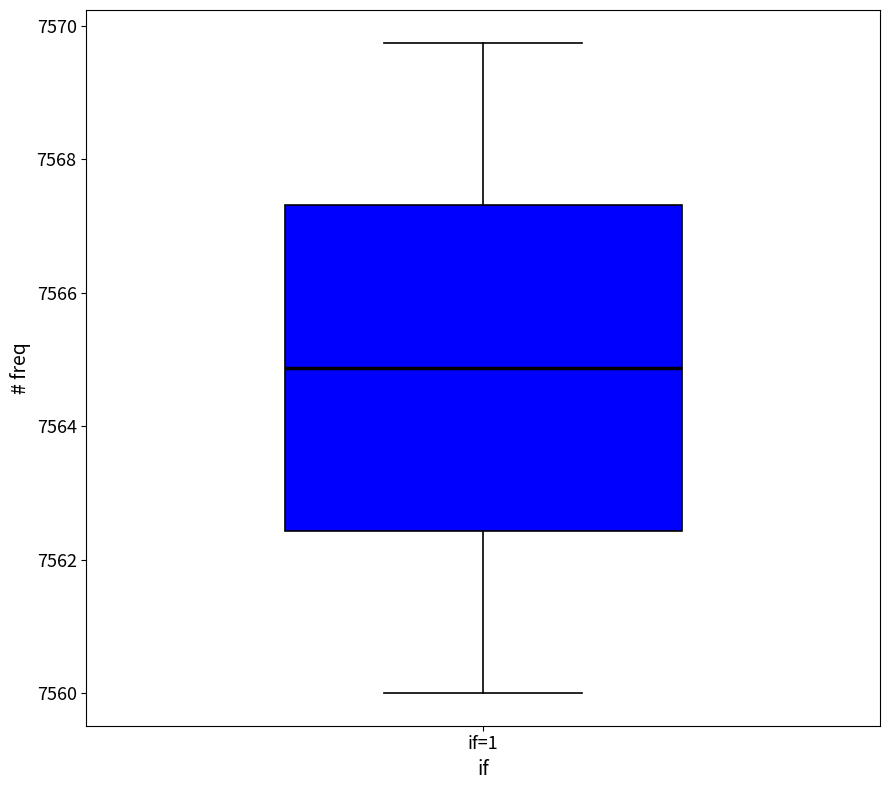

Where is the upper edge of the box for if=1 on the y-axis? The values are not printed on the chart, so give them approximately, as read against the axis.

7567.4